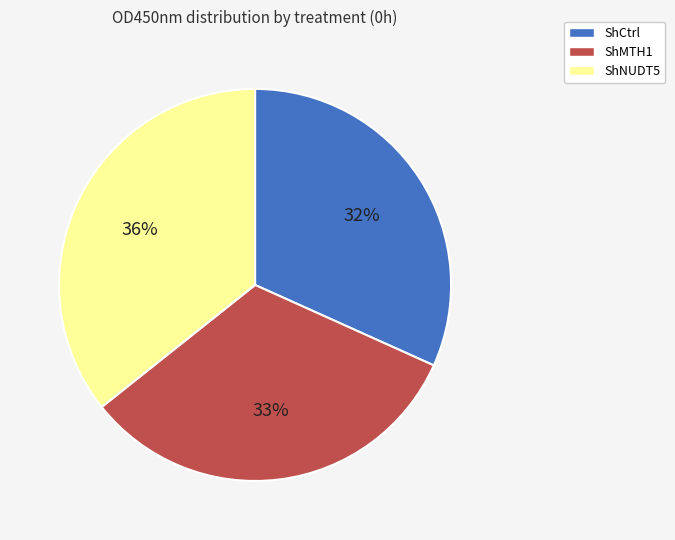

What percentage is the ShMTH1 slice, to the nearest percent?

33%